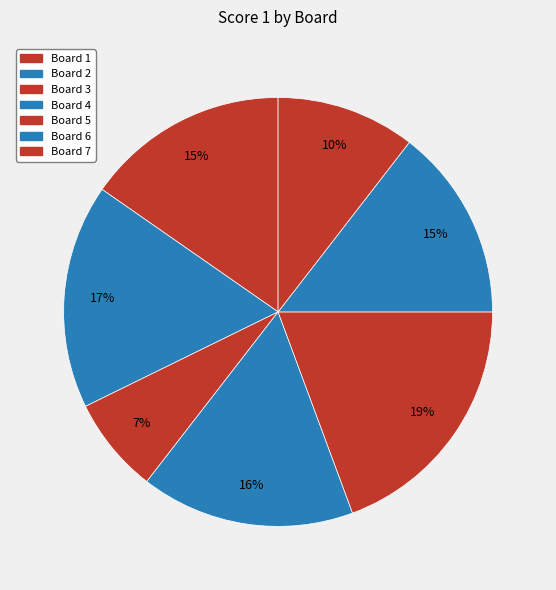

Count the number of slices in the pie.

7